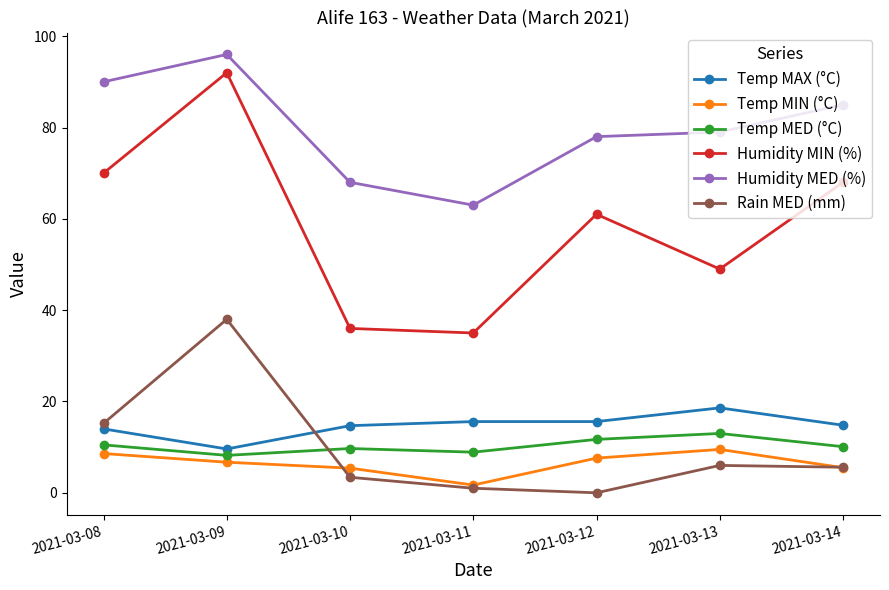

What is the difference between the highest and lowest values at 2021-03-09?

89.3